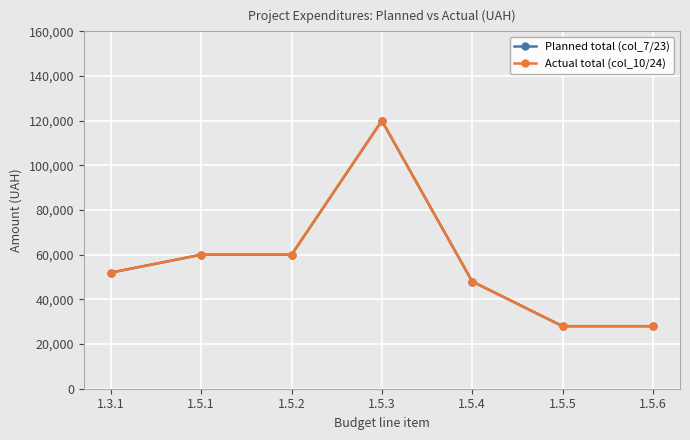

Does the chart have visible grid lines?

Yes